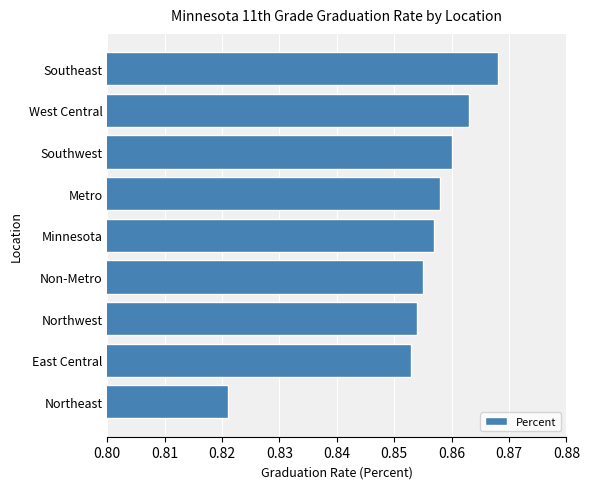

List the labels in order of value, smallest first.

Northeast, East Central, Northwest, Non-Metro, Minnesota, Metro, Southwest, West Central, Southeast